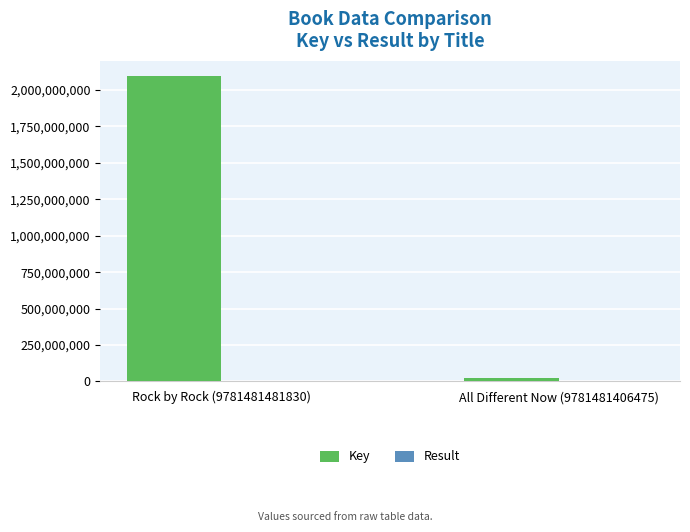

At which category is the sum across all series the highest?

Rock by Rock (9781481481830)